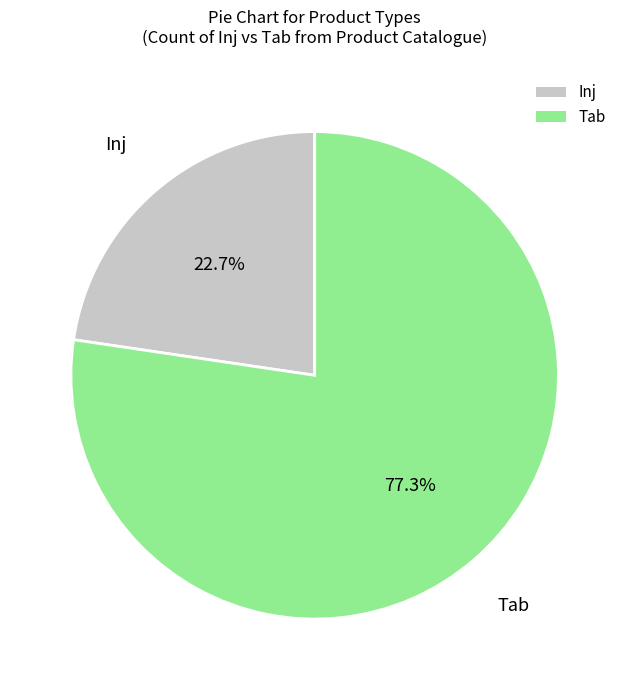

What portion of the pie excludes Tab?

22.7%